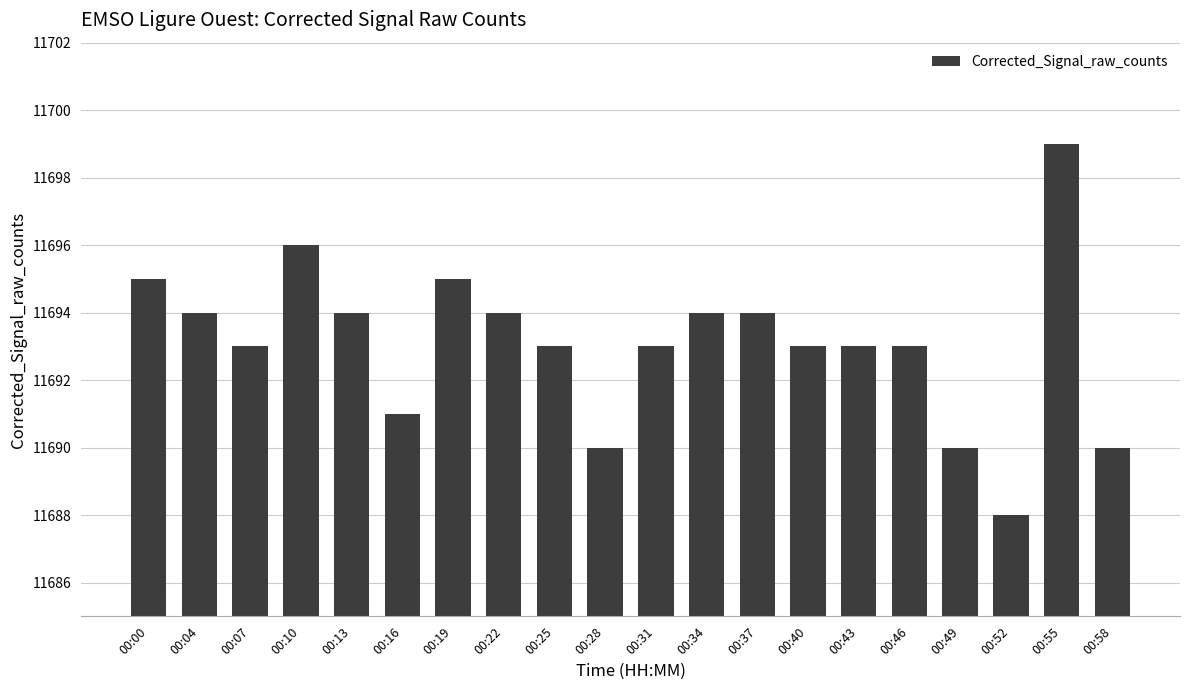

Reading left to right, extract all data points from this chart.

11695	11694	11693	11696	11694	11691	11695	11694	11693	11690	11693	11694	11694	11693	11693	11693	11690	11688	11699	11690